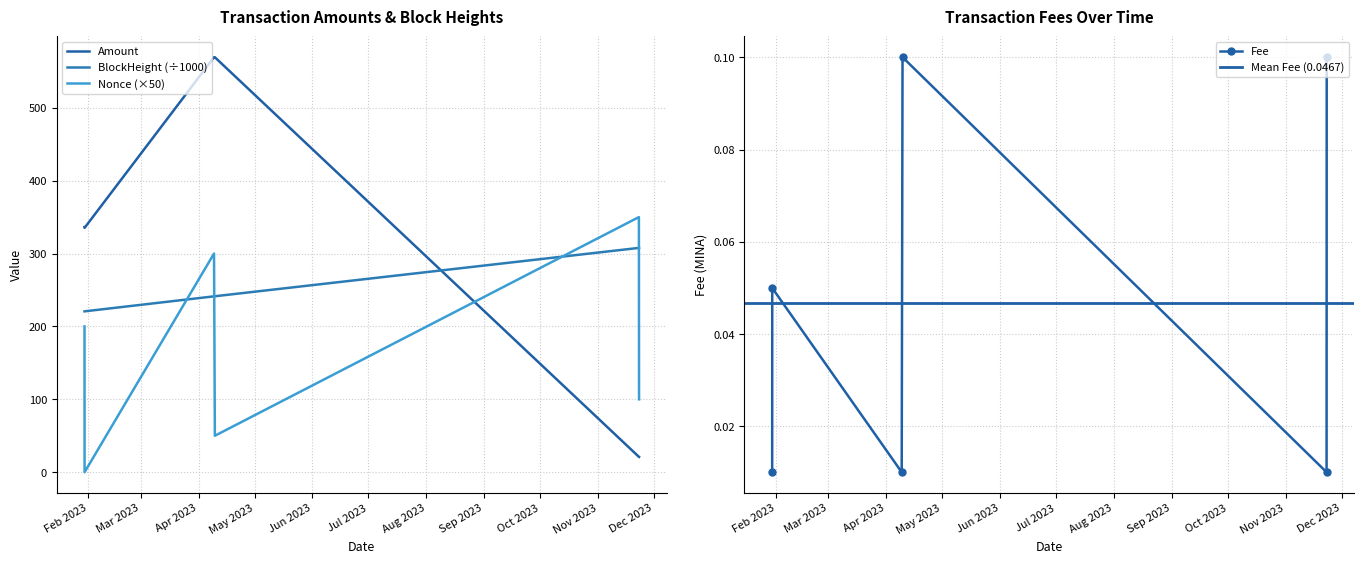

True or false: Fee has a value of 0.0 at 2023-04-09 07:12:00.

True